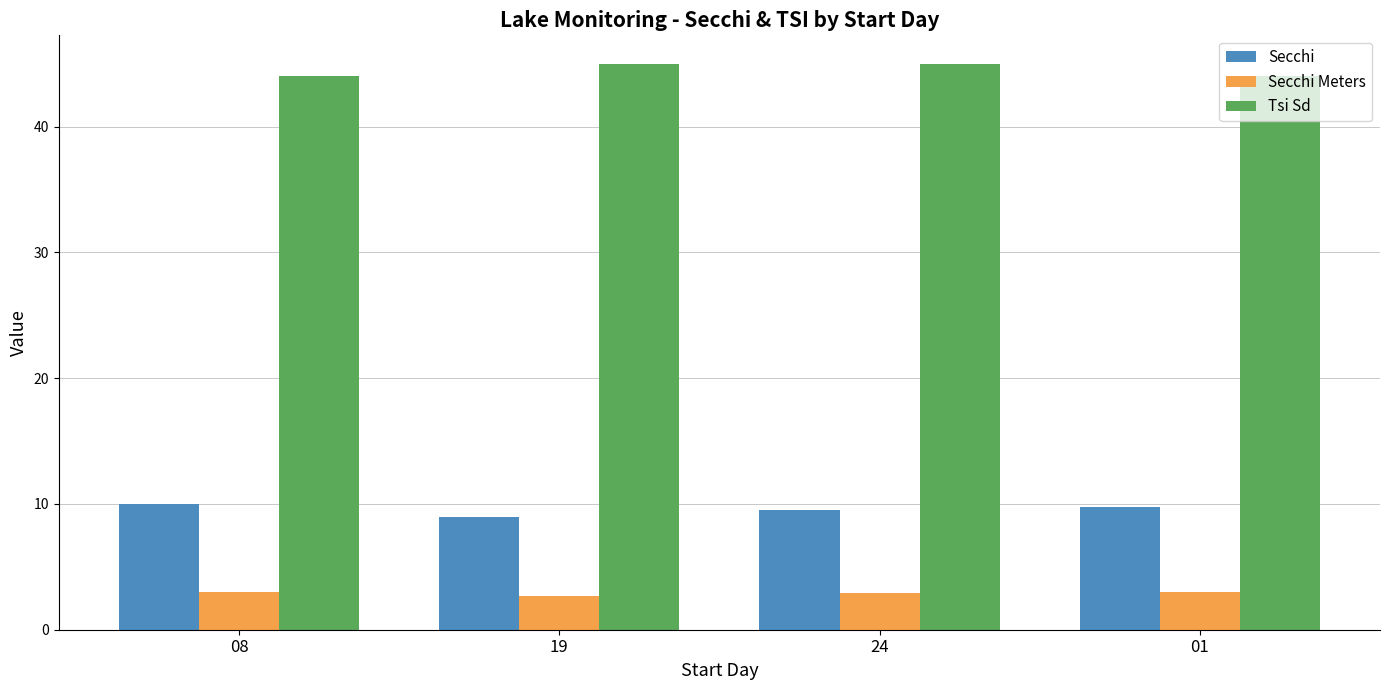

The Tsi Sd series shows 67.7 at 19. True or false?

False